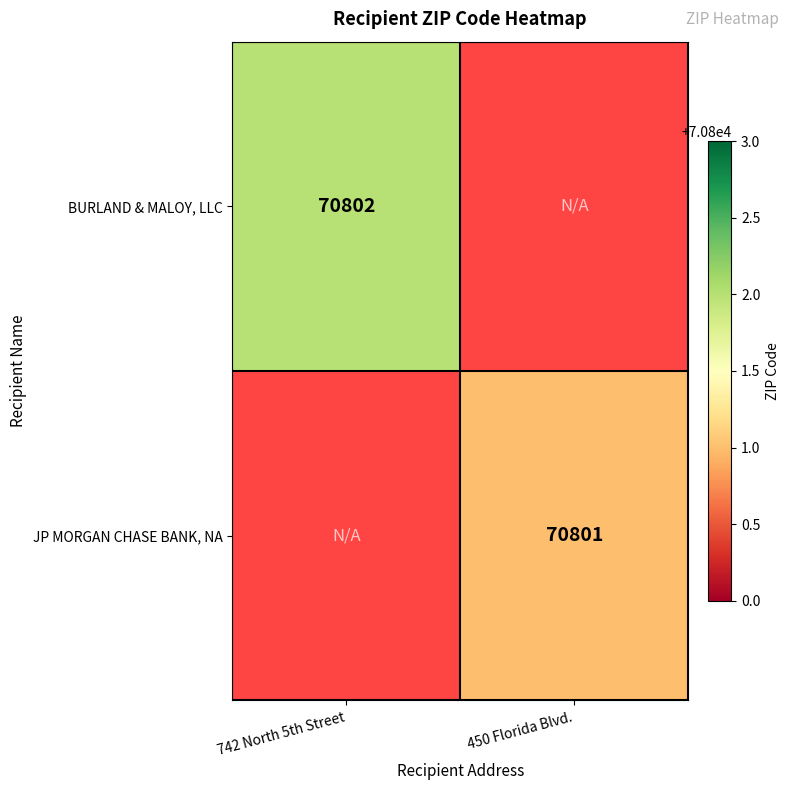

At how many categories does at least one series exceed 70801?

1